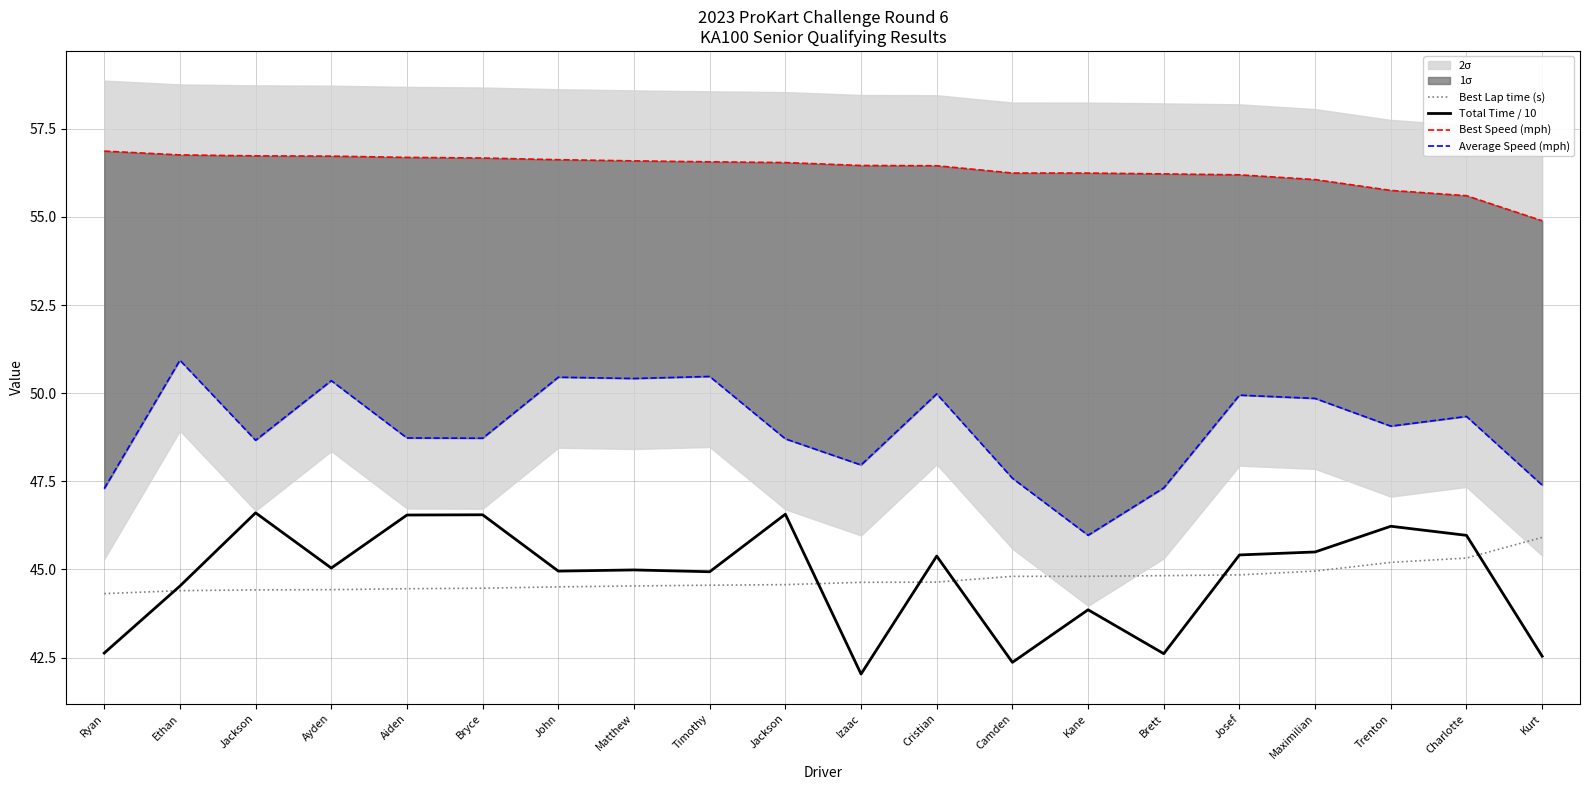

The value of Best Speed (mph) at Aiden is 56.7. True or false?

True